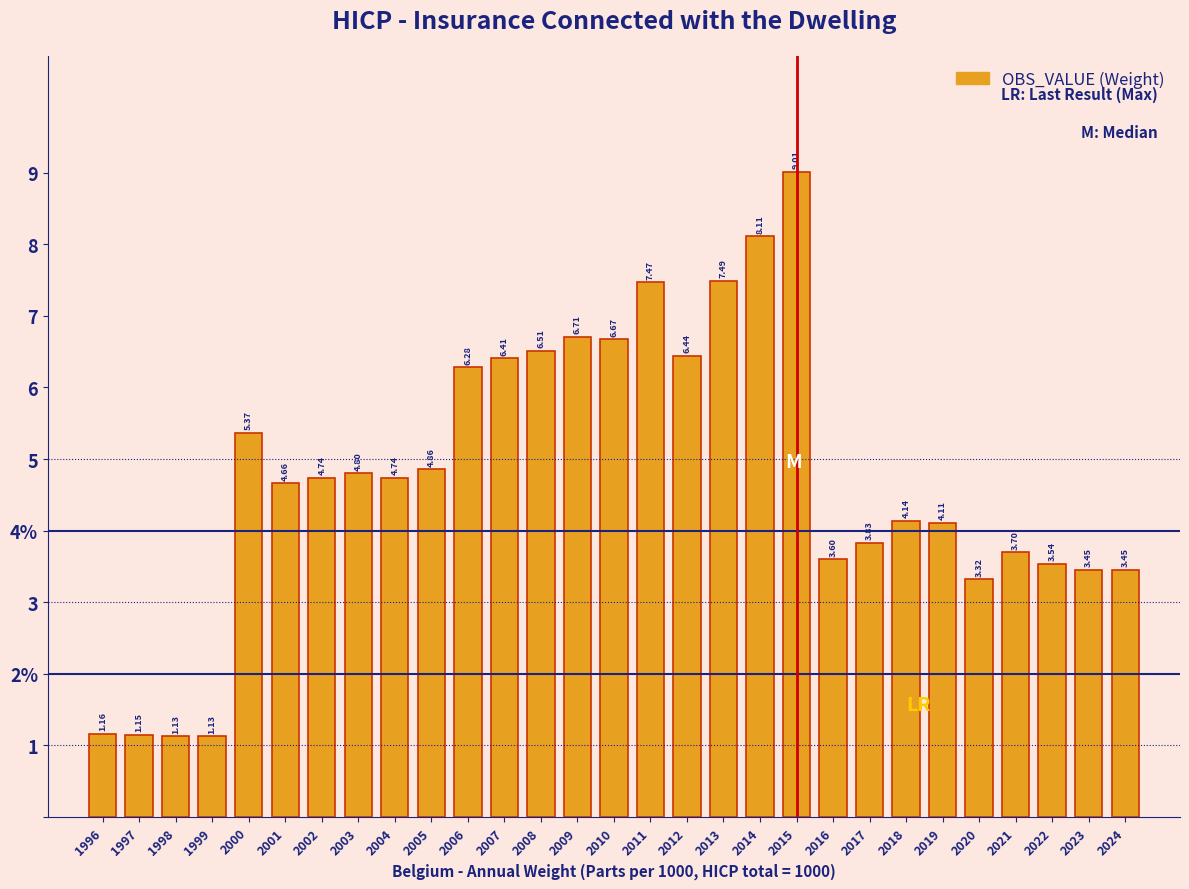

Are the bars horizontal?

No